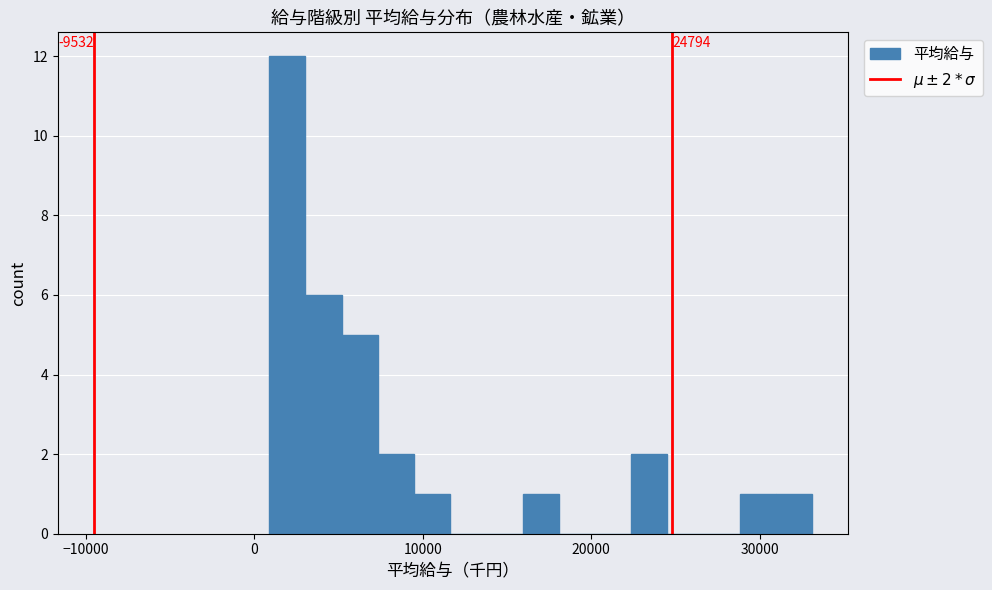

Around what value on the x-axis is the tallest bar? Give the approximate position of its centre, as read against the axis.

2000